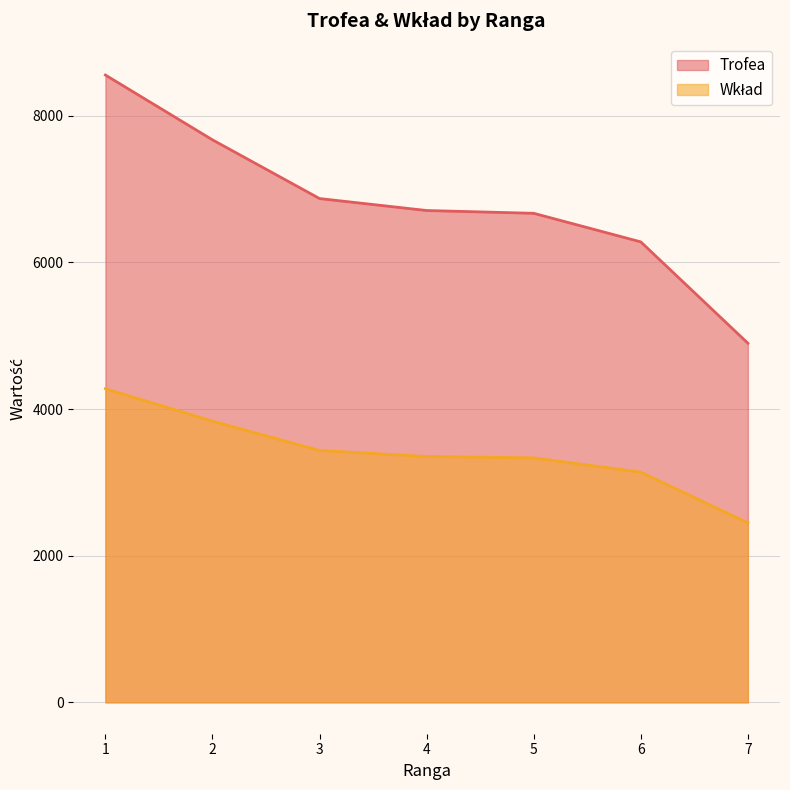

Which series has the largest range (max minus min)?

Trofea